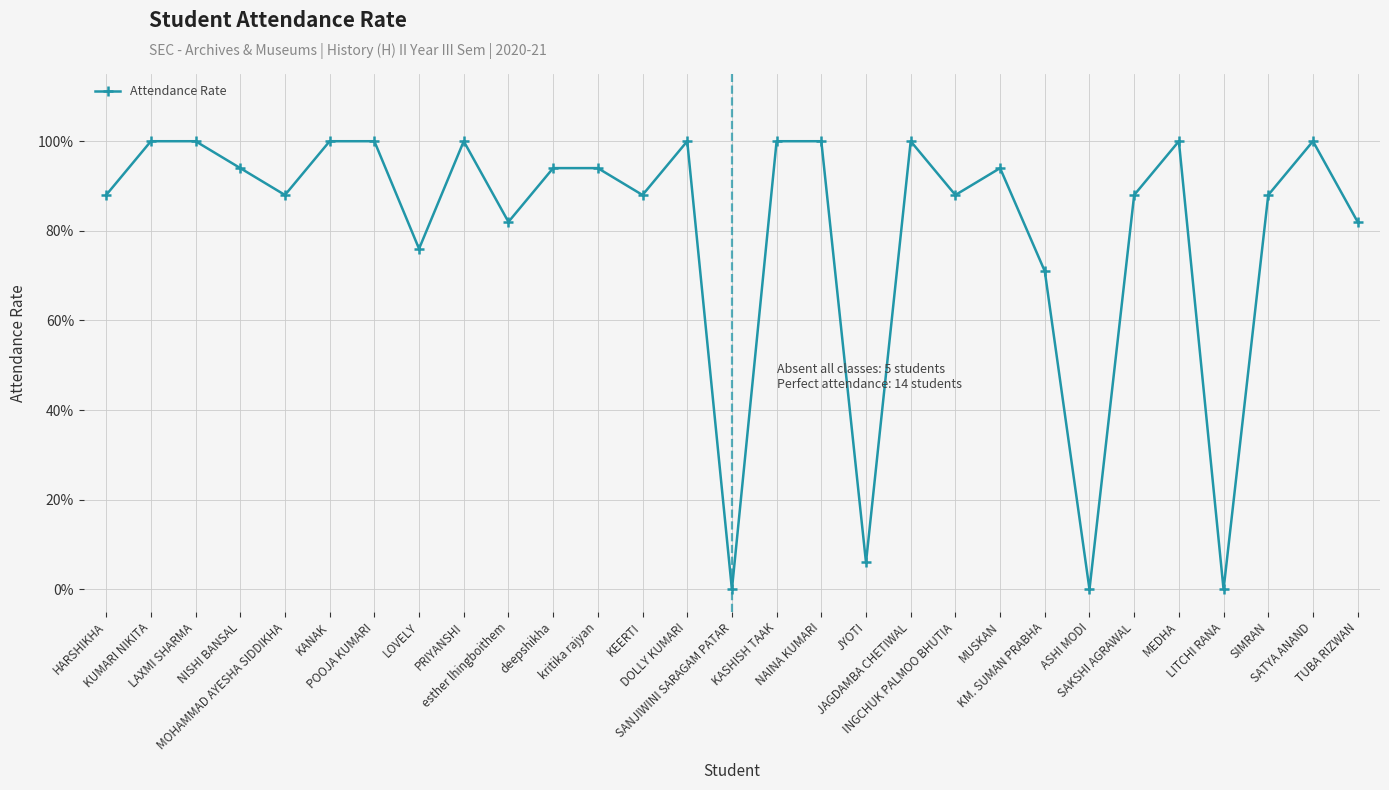

How many points are higher than both their immediate neighbors (excluding endpoints)?

6